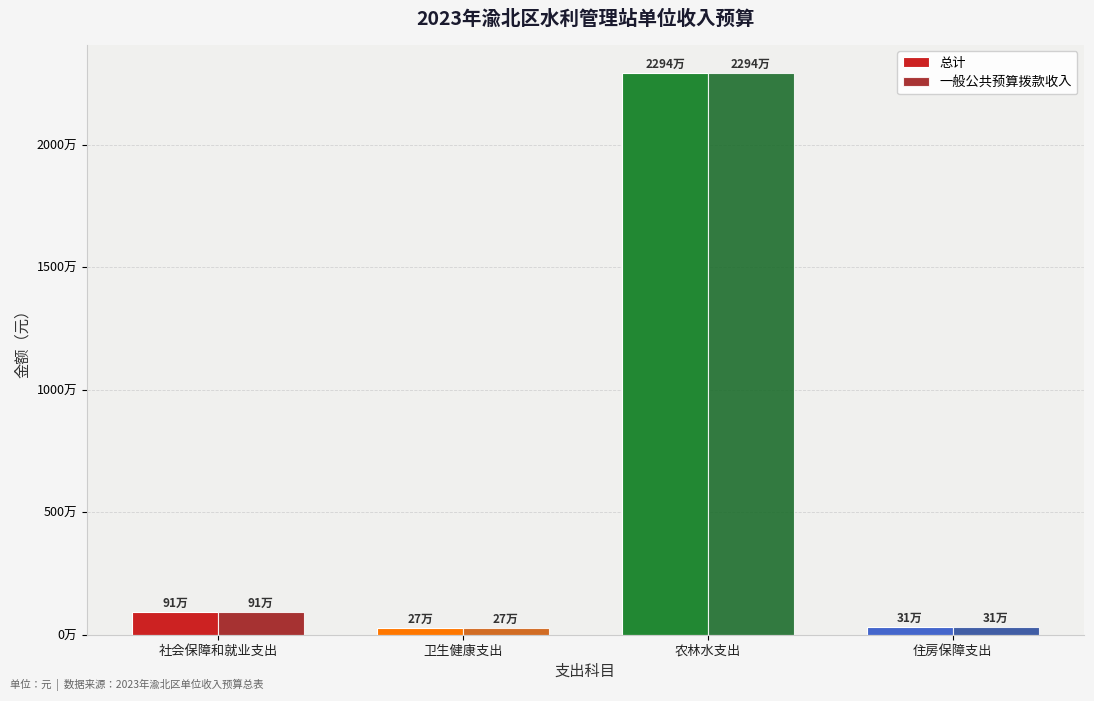

Reading left to right, list all the values displayed in this chart.

总计: 社会保障和就业支出=914070.1	卫生健康支出=273441.7	农林水支出=22944553.4	住房保障支出=308810.0
一般公共预算拨款收入: 社会保障和就业支出=914070.1	卫生健康支出=273441.7	农林水支出=22944553.4	住房保障支出=308810.0